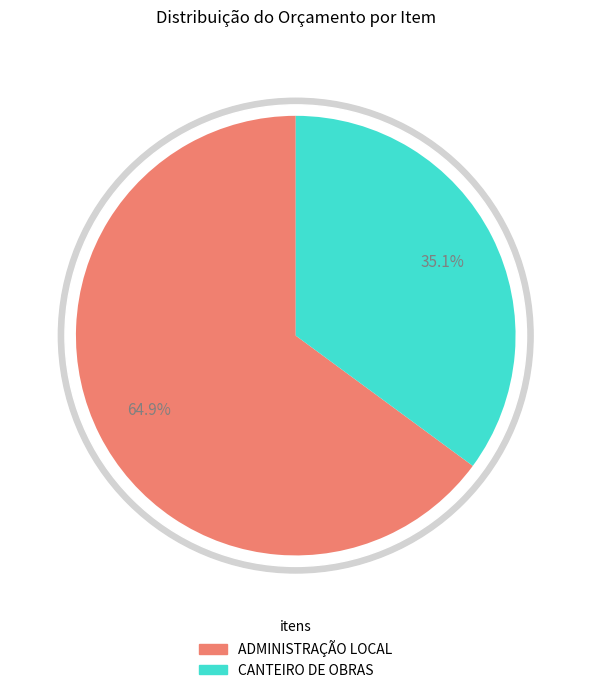

Which category has the biggest portion of the pie?

ADMINISTRAÇÃO LOCAL